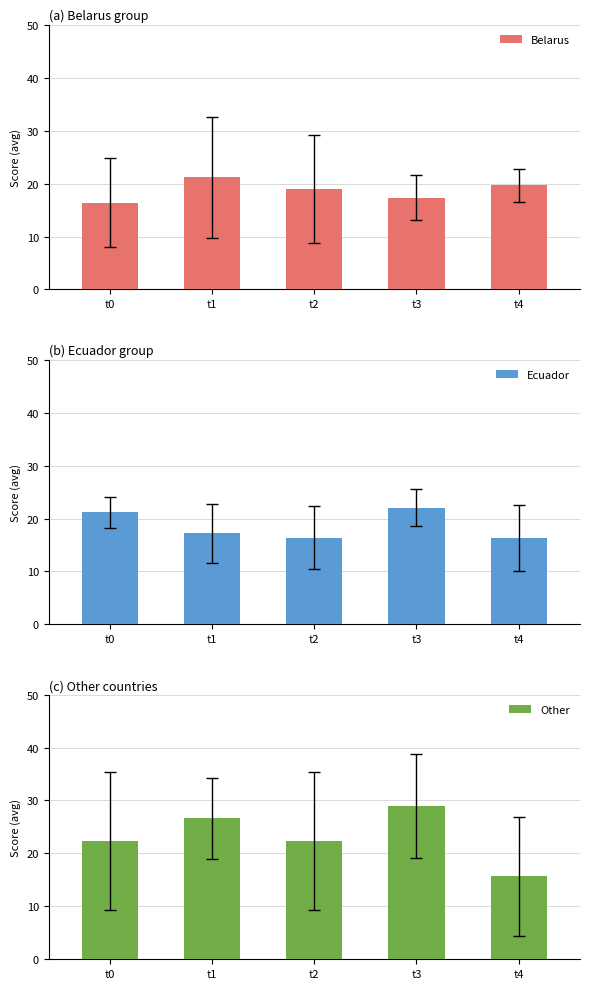

Between t2 and t4, which is larger?

t4